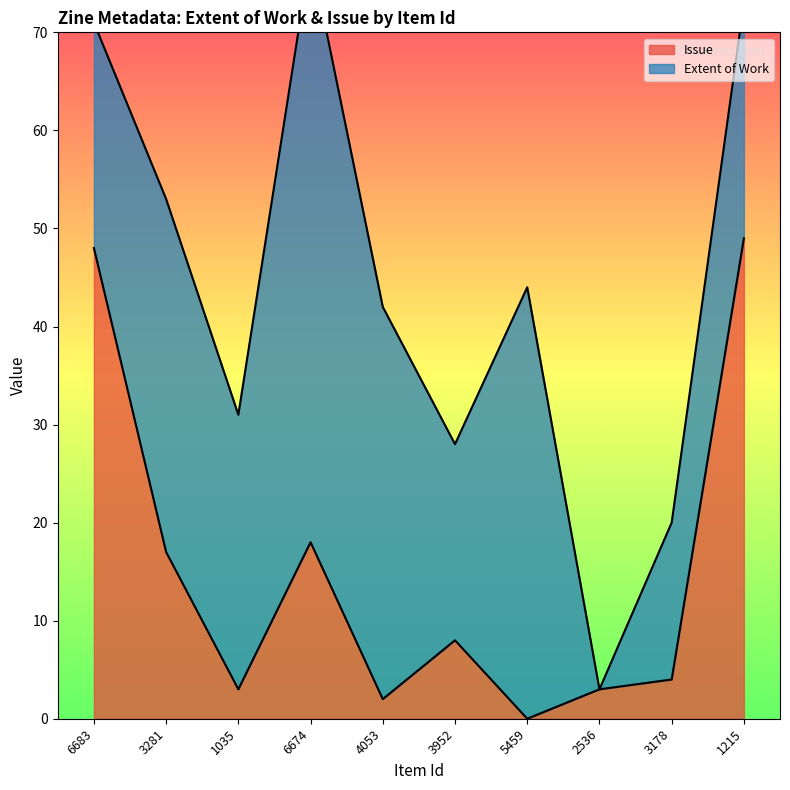

Where is the first local maximum?

6674